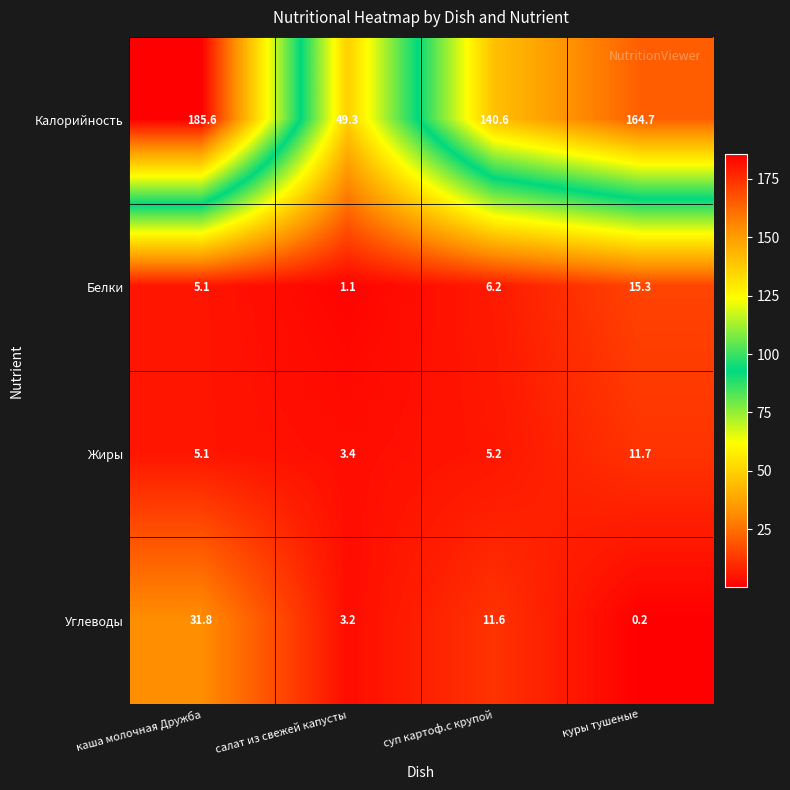

At салат из свежей капусты, list the series in order from largest to smallest.

Калорийность, Жиры, Углеводы, Белки